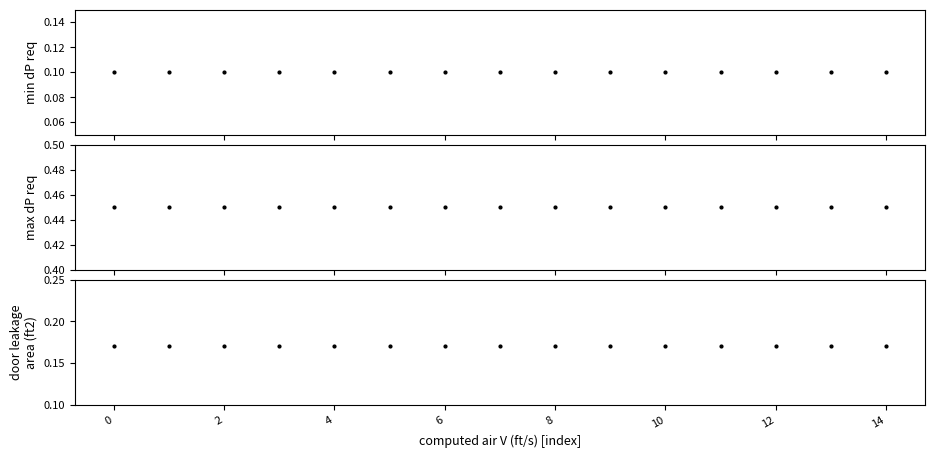

Which series has the widest spread of Y values?

min dP req